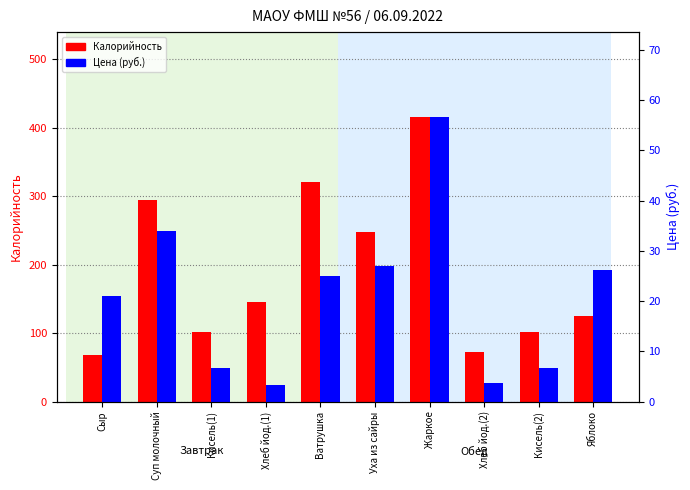

How many bars are there in total?

20